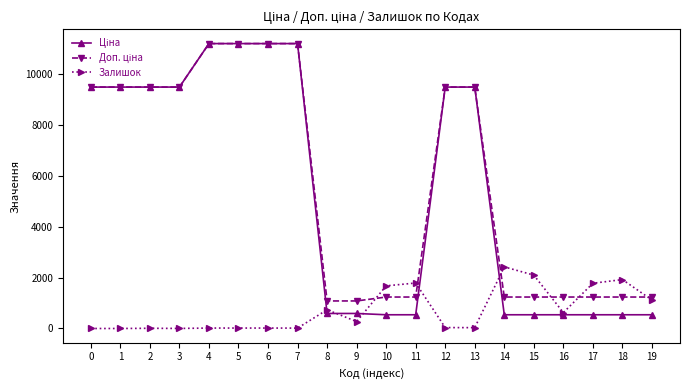

What is the value of the Залишок point at the 18th from the left?

1776.0